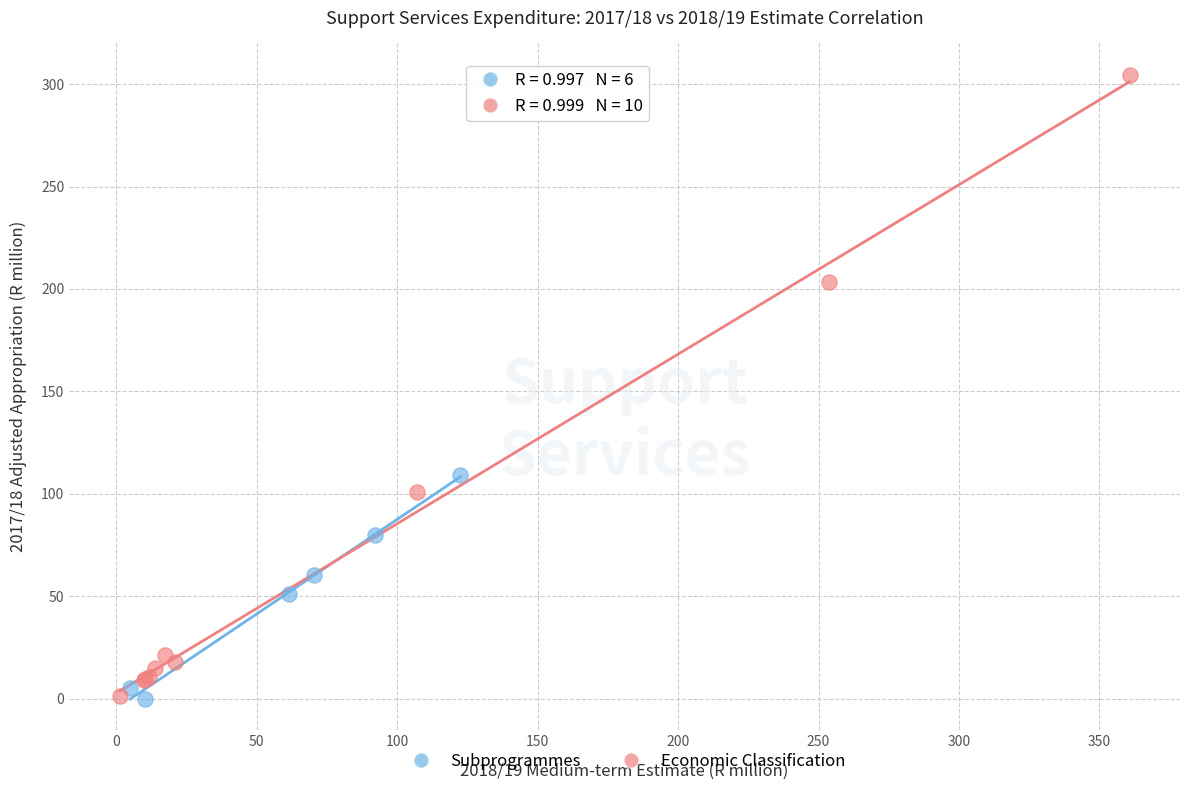

Which series contains the highest Y value?

Economic Classification